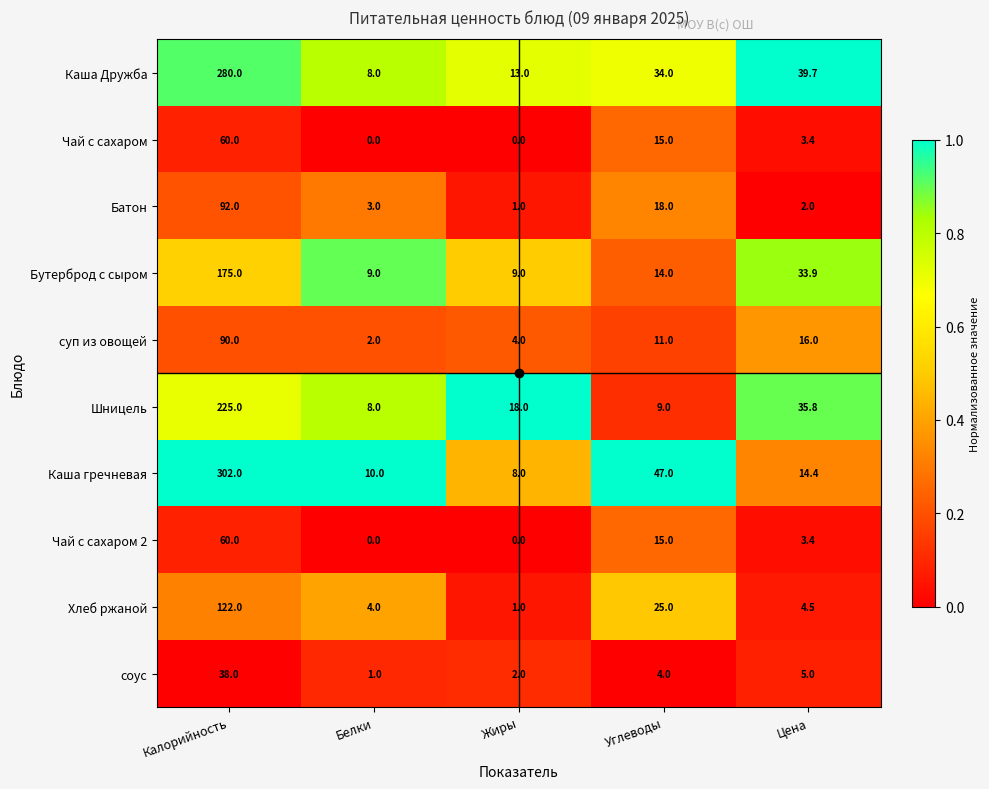

What is the greatest value displayed?

302.0